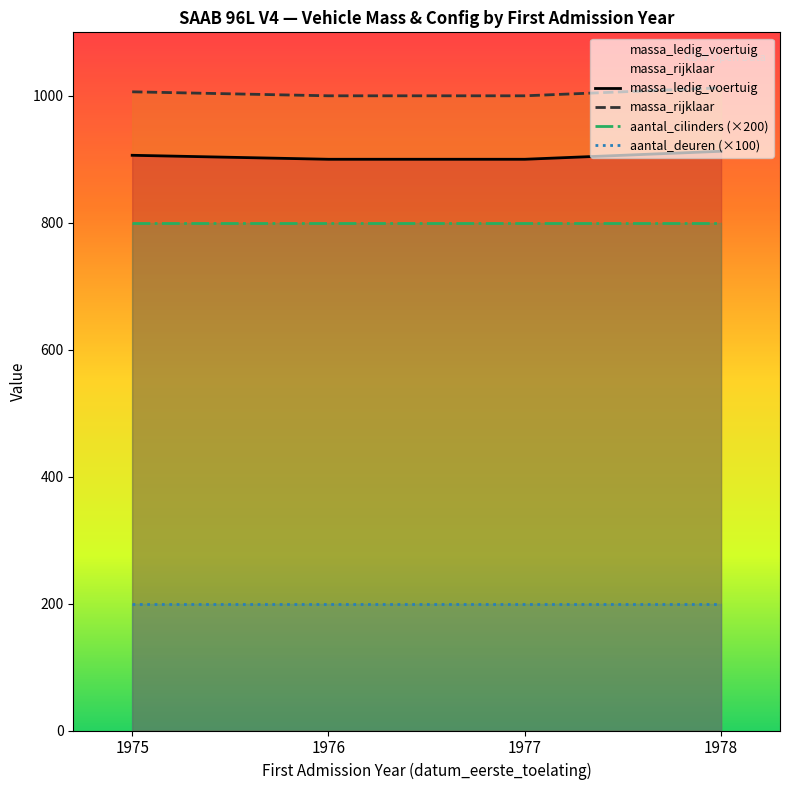

What is the sum of all aantal_deuren (×100) values?

800.0